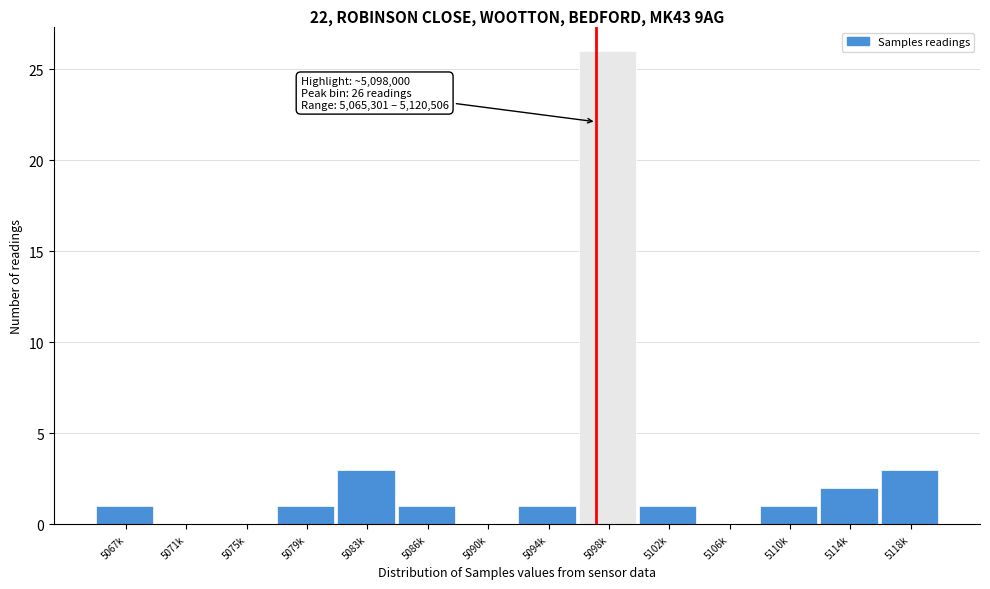

Reading left to right, transcribe all the data shown in this chart.

5067k=1	5071k=0	5075k=0	5079k=1	5083k=3	5086k=1	5090k=0	5094k=1	5098k=26	5102k=1	5106k=0	5110k=1	5114k=2	5118k=3